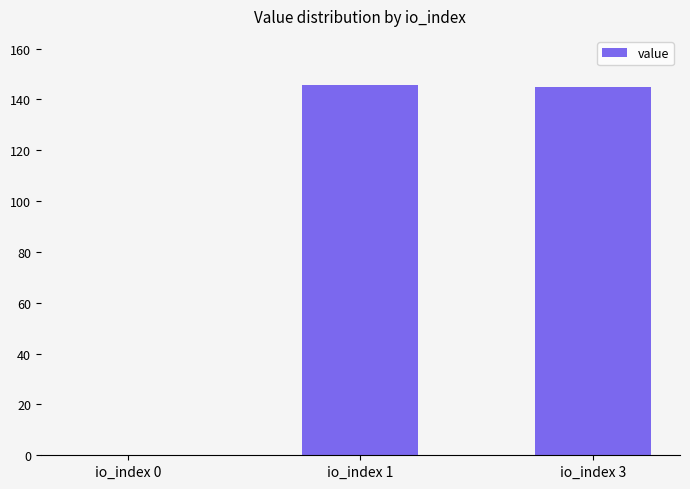

The value at io_index 0 is 0.0. True or false?

True